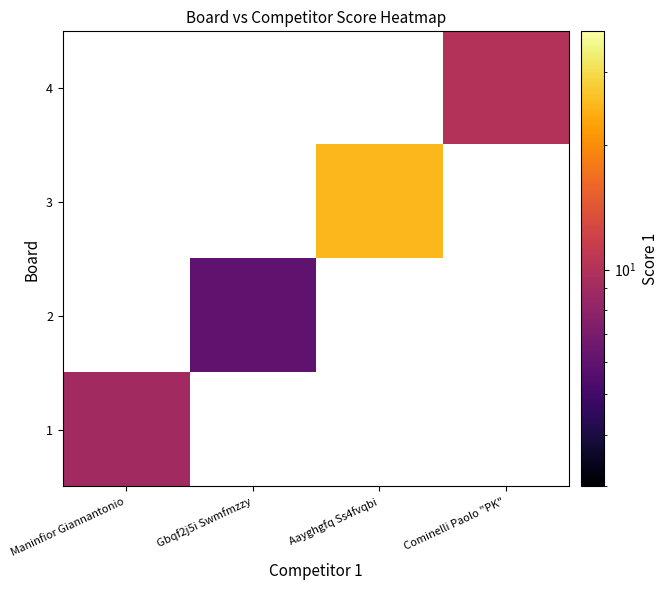

How many positive values does the 1 series have?

1